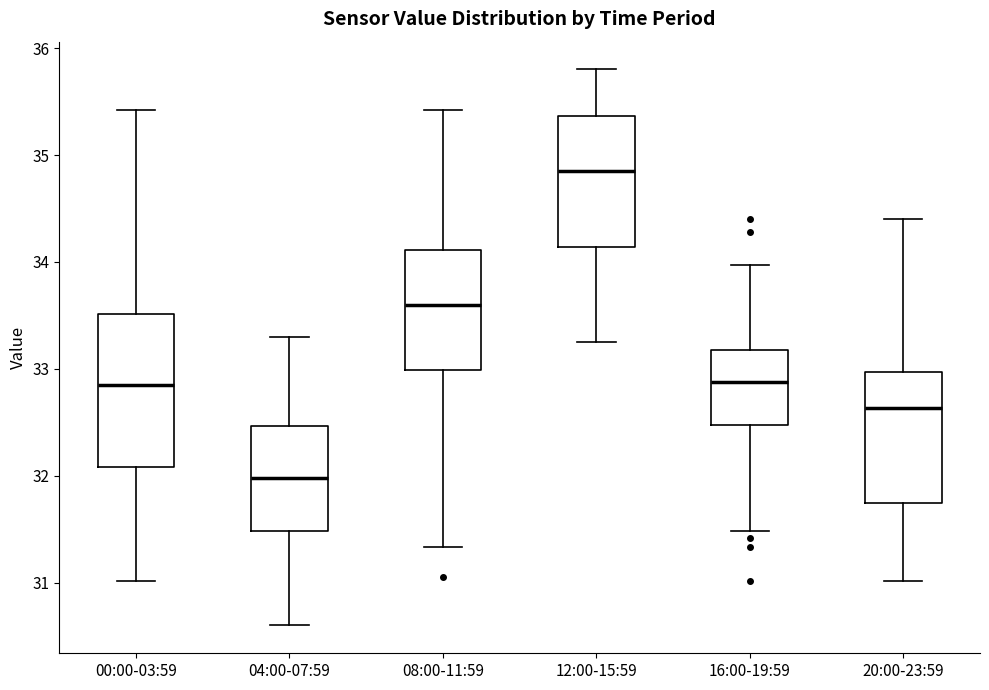

Which box is the tallest, from its lower edge to its upper edge?

00:00-03:59